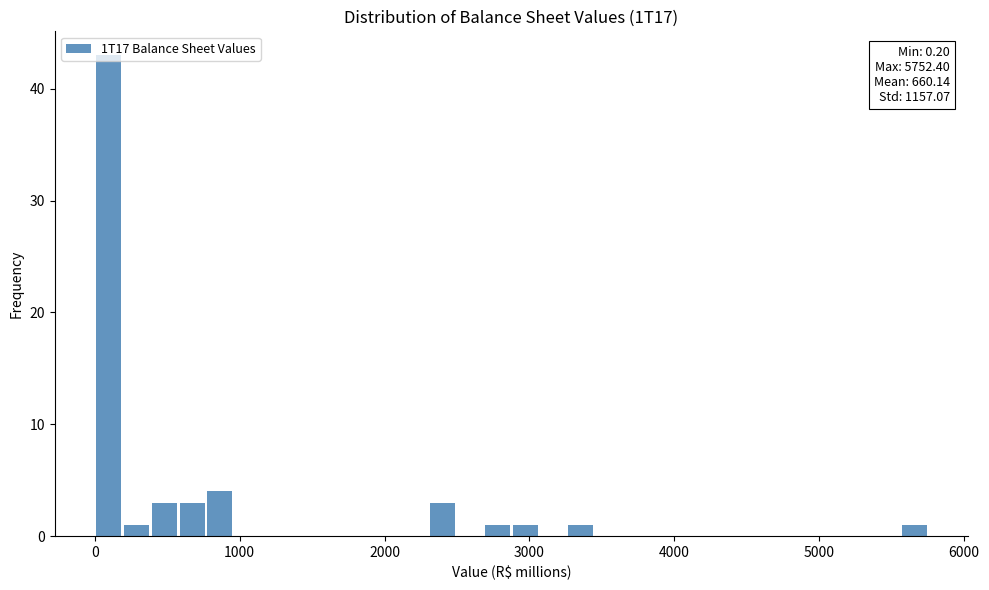

Read against the x-axis, roughly where is the centre of the tallest bar?

100